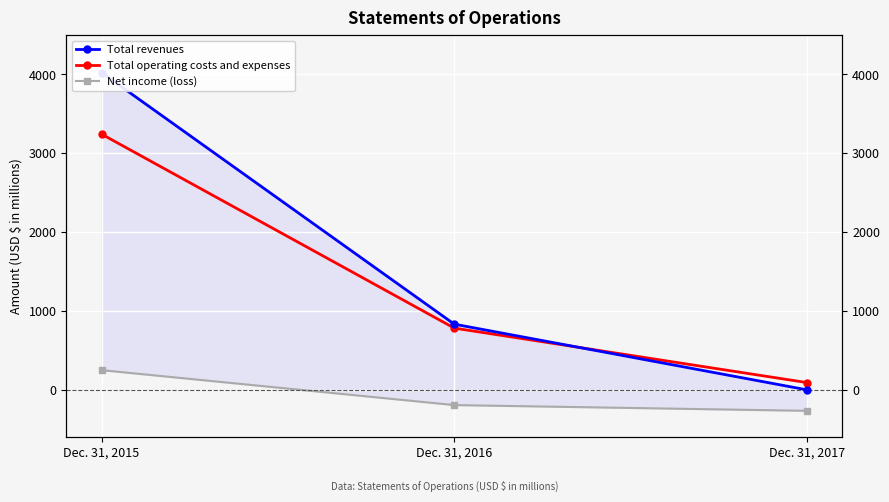

What is the sum of all Total operating costs and expenses values?

4118